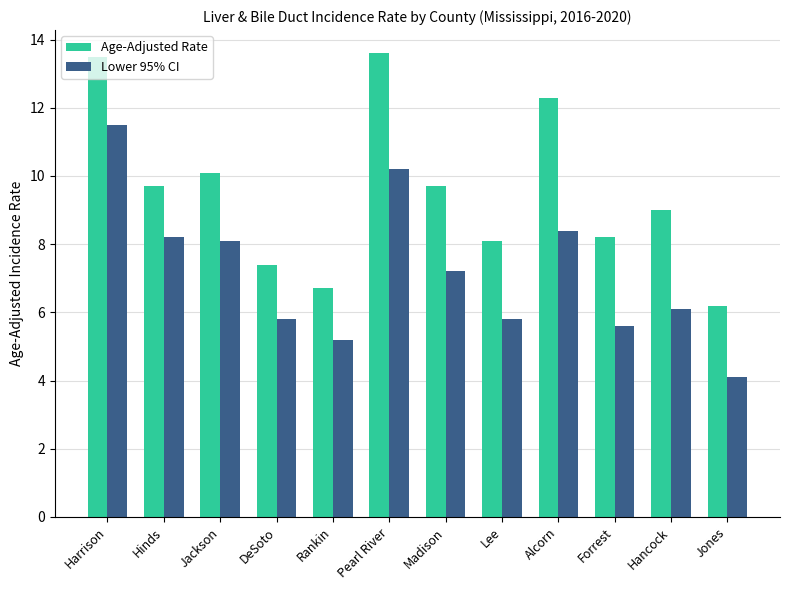

At which label does Lower 95% CI reach its peak?

Harrison